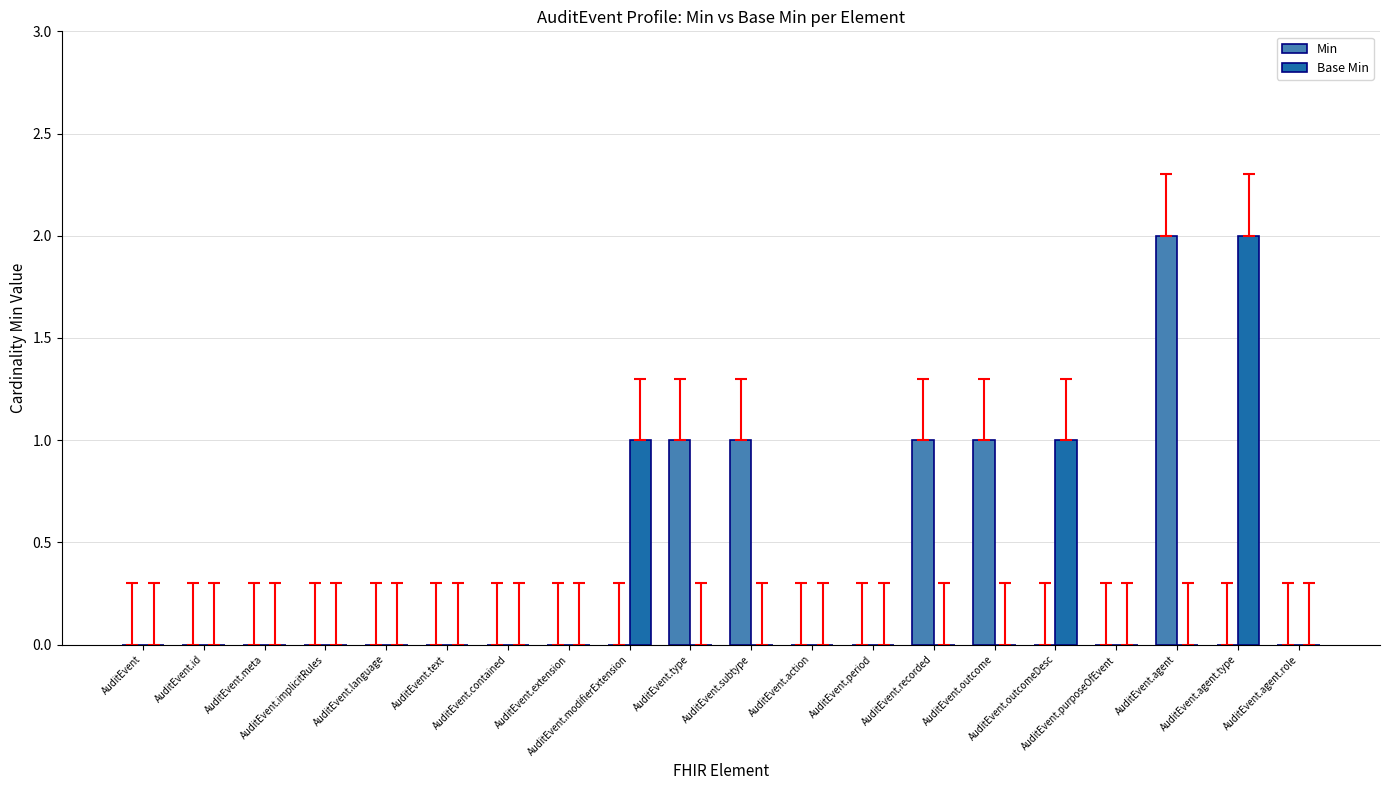

Reading left to right, what are all the values shown in this chart?

Min: AuditEvent=0	AuditEvent.id=0	AuditEvent.meta=0	AuditEvent.implicitRules=0	AuditEvent.language=0	AuditEvent.text=0	AuditEvent.contained=0	AuditEvent.extension=0	AuditEvent.modifierExtension=0	AuditEvent.type=1	AuditEvent.subtype=1	AuditEvent.action=0	AuditEvent.period=0	AuditEvent.recorded=1	AuditEvent.outcome=1	AuditEvent.outcomeDesc=0	AuditEvent.purposeOfEvent=0	AuditEvent.agent=2	AuditEvent.agent.type=0	AuditEvent.agent.role=0
Base Min: AuditEvent=0	AuditEvent.id=0	AuditEvent.meta=0	AuditEvent.implicitRules=0	AuditEvent.language=0	AuditEvent.text=0	AuditEvent.contained=0	AuditEvent.extension=0	AuditEvent.modifierExtension=1	AuditEvent.type=0	AuditEvent.subtype=0	AuditEvent.action=0	AuditEvent.period=0	AuditEvent.recorded=0	AuditEvent.outcome=0	AuditEvent.outcomeDesc=1	AuditEvent.purposeOfEvent=0	AuditEvent.agent=0	AuditEvent.agent.type=2	AuditEvent.agent.role=0